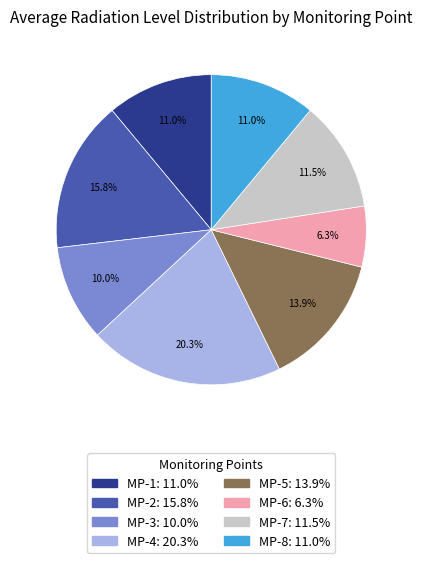

What percentage is NOT represented by MP-6?

93.7%